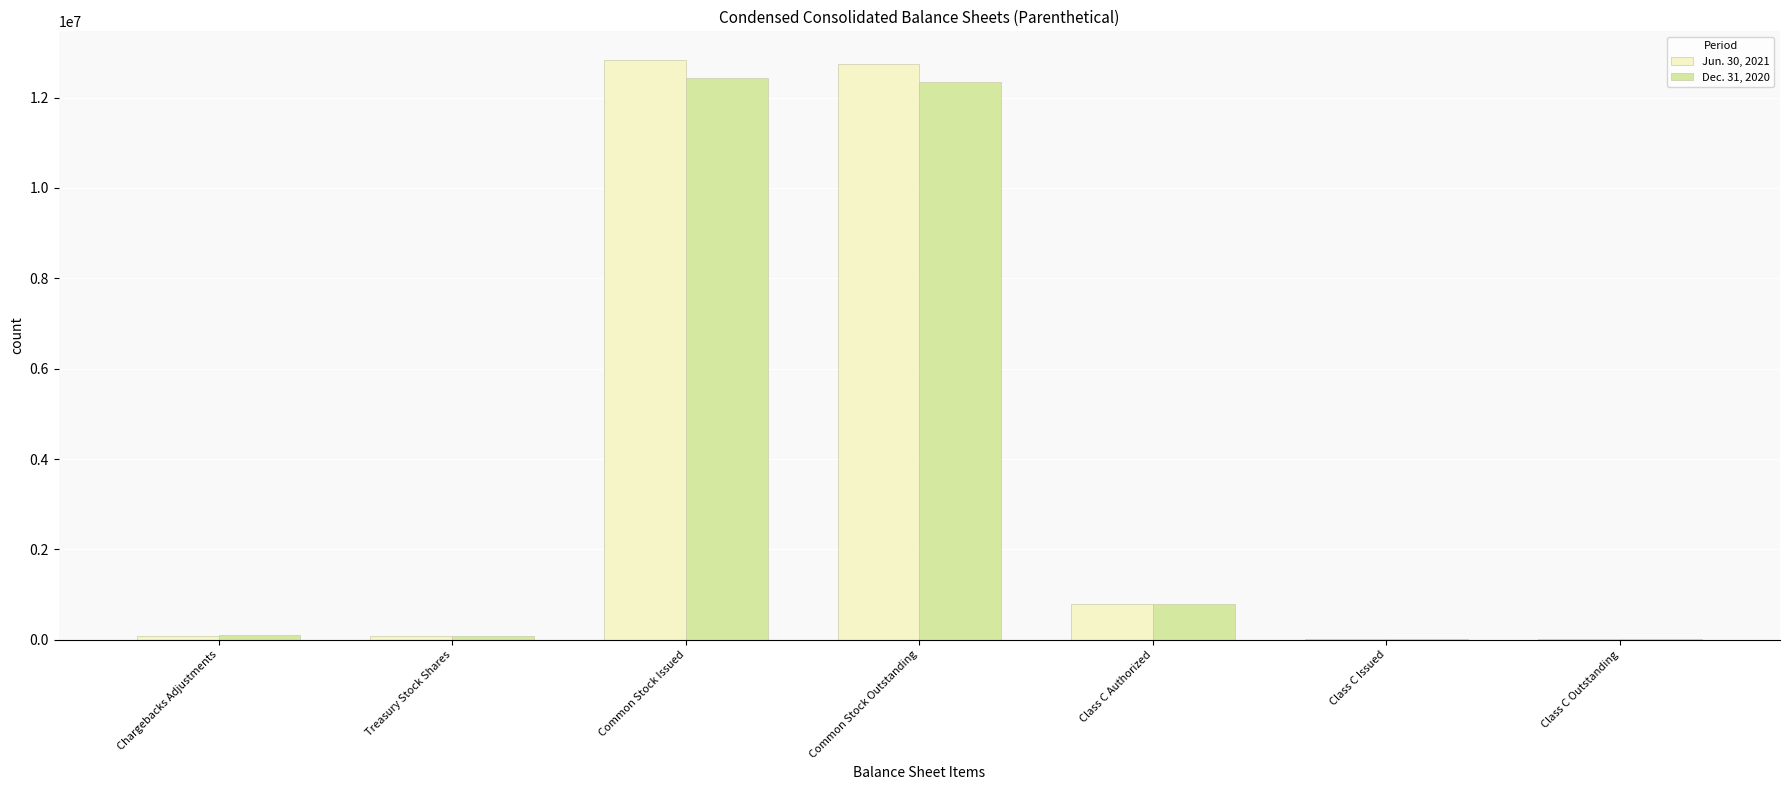

Is the value of Dec. 31, 2020 at Common Stock Outstanding greater than the value of Jun. 30, 2021 at Class C Issued?

Yes